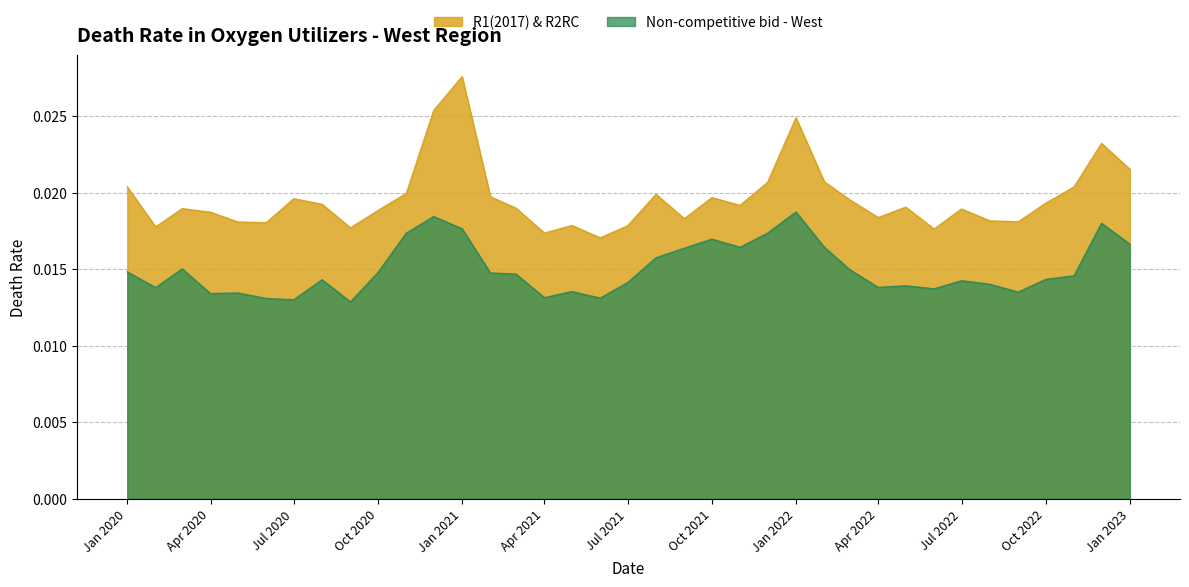

What are all the series names shown in the legend?

R1(2017) & R2RC, Non-competitive bid - West